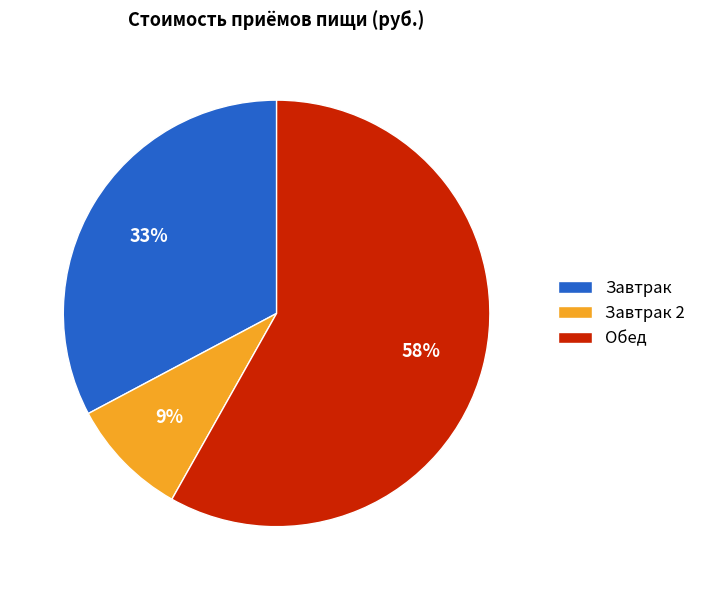

To the nearest percent, what is the difference between the Обед and Завтрак slice percentages?

25%